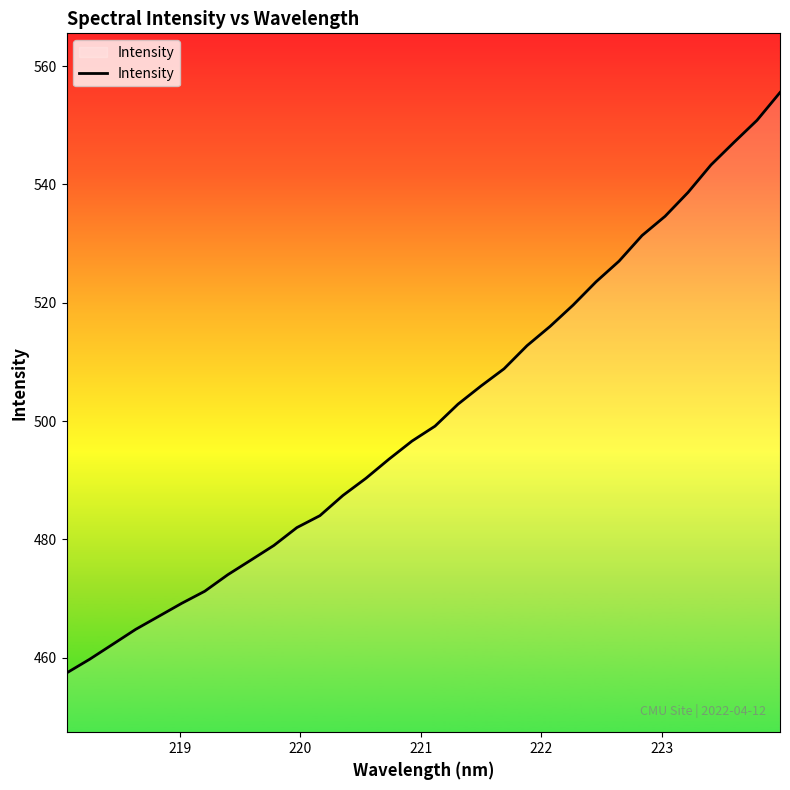

True or false: the data has more than 1 interior local peaks.

False